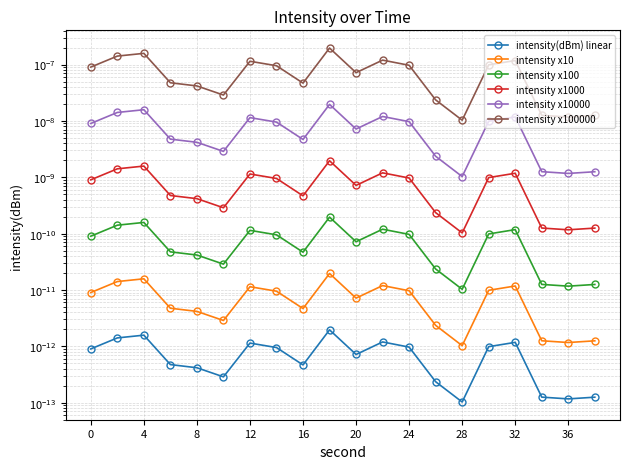

Reading left to right, extract all data points from this chart.

intensity(dBm) linear: 0.0	0.0	0.0	0.0	0.0	0.0	0.0	0.0	0.0	0.0	0.0	0.0	0.0	0.0	0.0	0.0	0.0	0.0	0.0	0.0
intensity x10: 0.0	0.0	0.0	0.0	0.0	0.0	0.0	0.0	0.0	0.0	0.0	0.0	0.0	0.0	0.0	0.0	0.0	0.0	0.0	0.0
intensity x100: 0.0	0.0	0.0	0.0	0.0	0.0	0.0	0.0	0.0	0.0	0.0	0.0	0.0	0.0	0.0	0.0	0.0	0.0	0.0	0.0
intensity x1000: 0.0	0.0	0.0	0.0	0.0	0.0	0.0	0.0	0.0	0.0	0.0	0.0	0.0	0.0	0.0	0.0	0.0	0.0	0.0	0.0
intensity x10000: 0.0	0.0	0.0	0.0	0.0	0.0	0.0	0.0	0.0	0.0	0.0	0.0	0.0	0.0	0.0	0.0	0.0	0.0	0.0	0.0
intensity x100000: 0.0	0.0	0.0	0.0	0.0	0.0	0.0	0.0	0.0	0.0	0.0	0.0	0.0	0.0	0.0	0.0	0.0	0.0	0.0	0.0